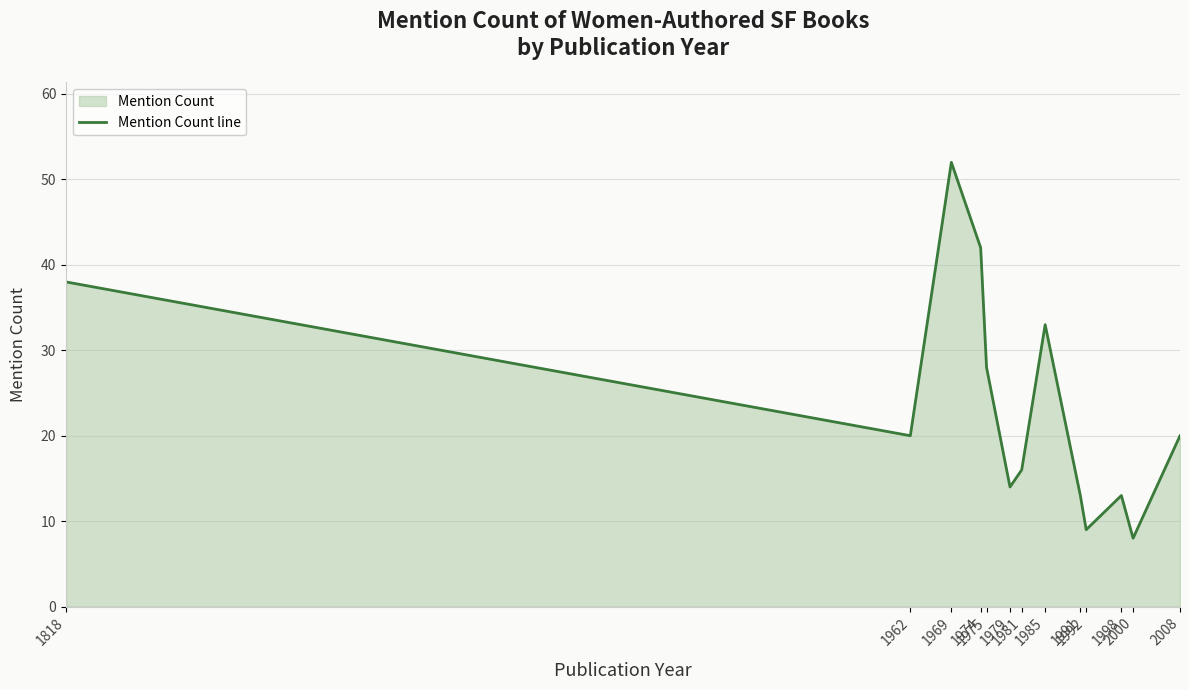

What is the ratio of the value at 1979 to the value at 1818?

0.4